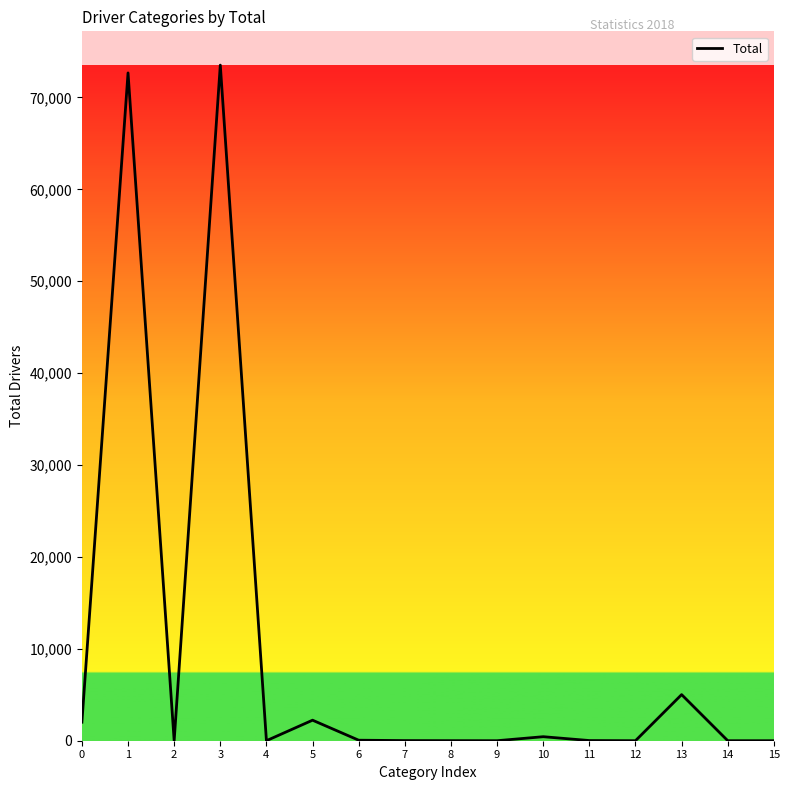

Count the number of categories in the chart.

16